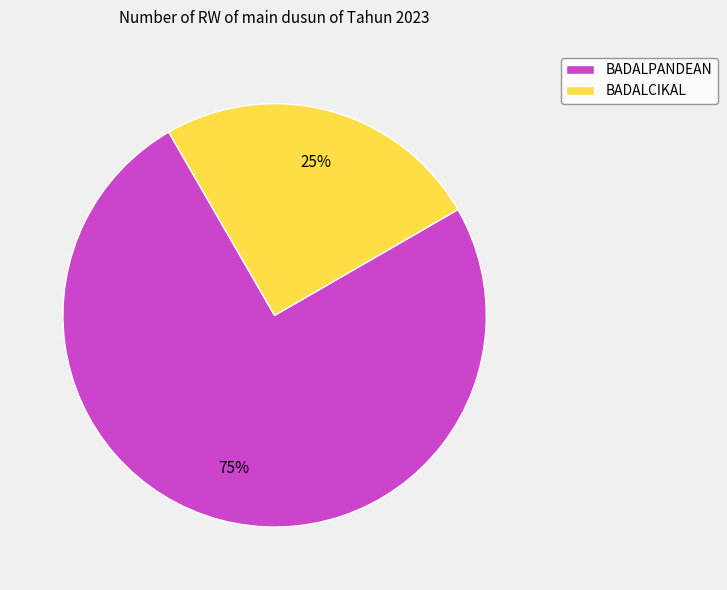

Is the sum of BADALCIKAL and BADALPANDEAN greater than half?

Yes